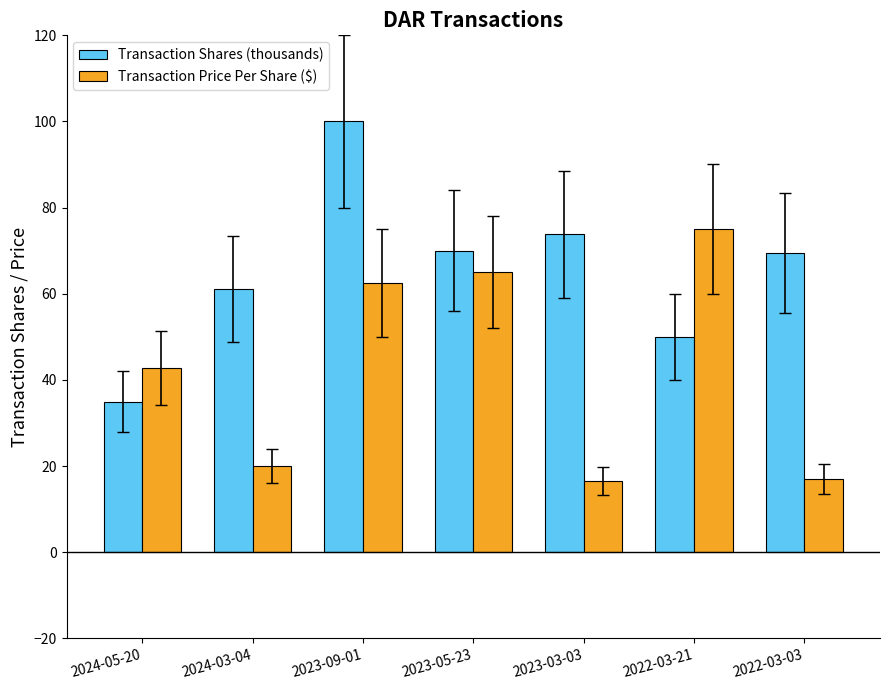

Is the value of Transaction Price Per Share ($) at 2023-05-23 greater than the value of Transaction Shares (thousands) at 2023-03-03?

No